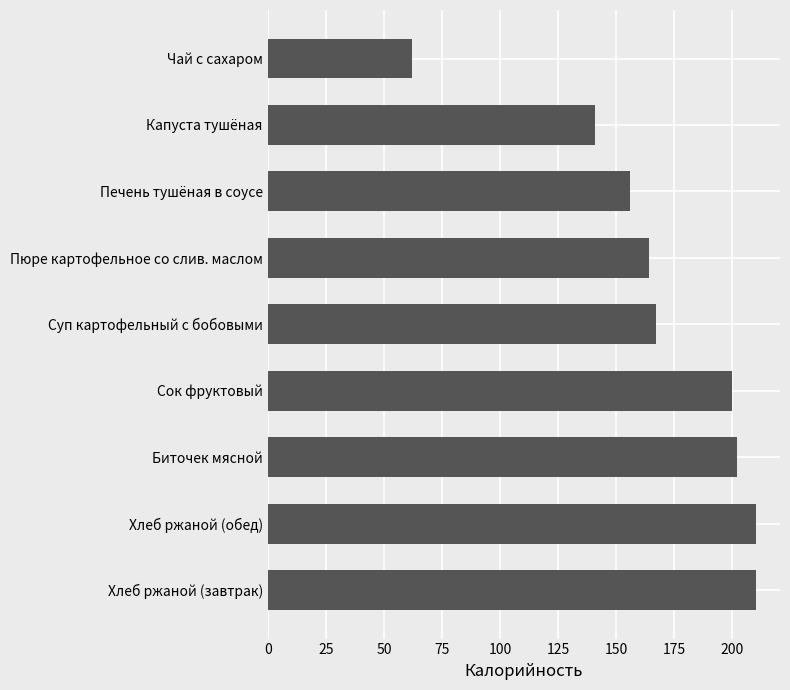

Are the bars horizontal?

Yes